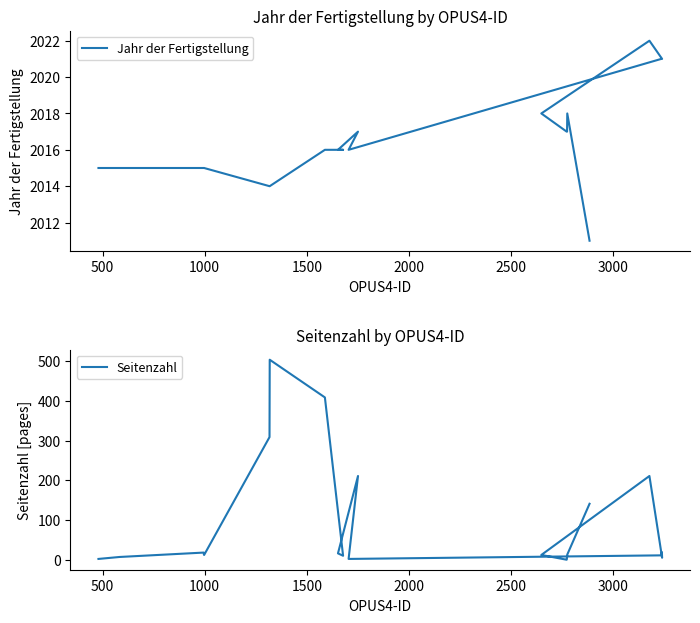

True or false: Seitenzahl and Jahr der Fertigstellung intersect in this chart.

False